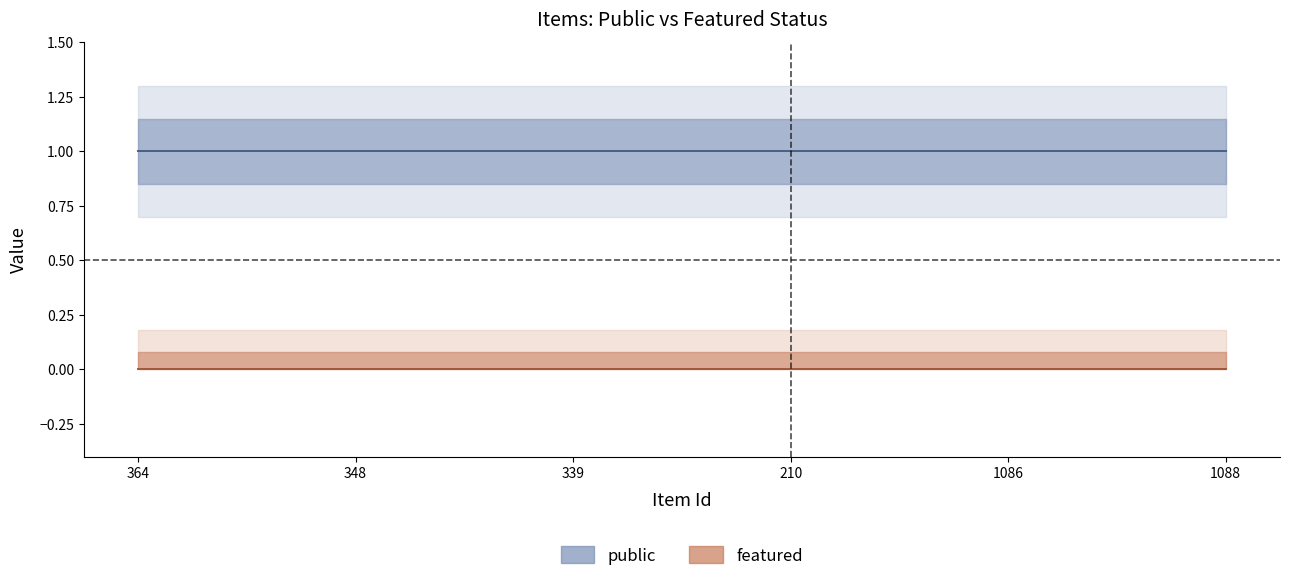

True or false: public and featured intersect in this chart.

False